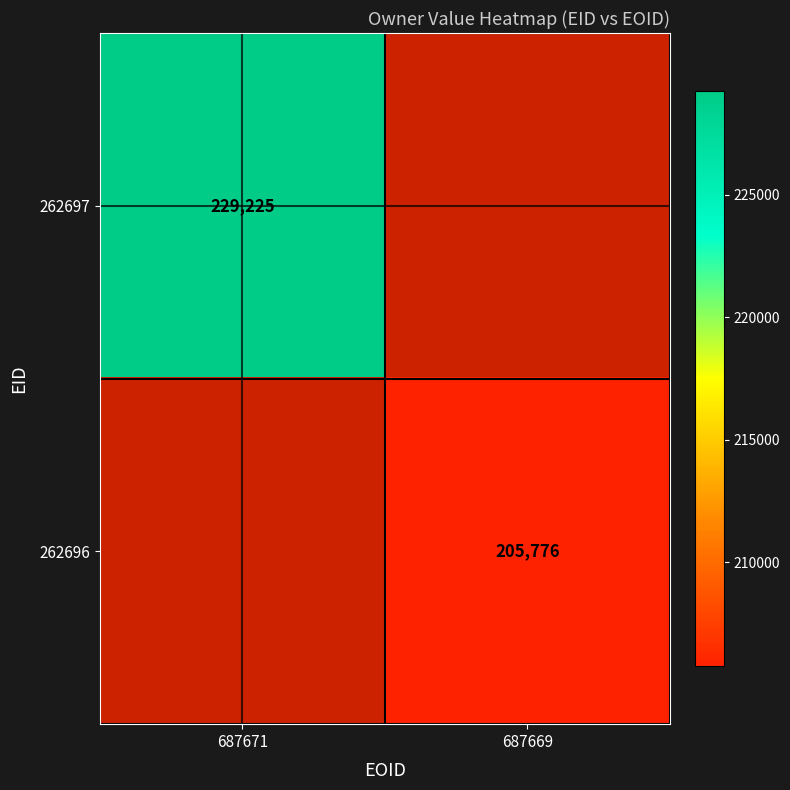

Which label corresponds to the largest value in the chart?

687671